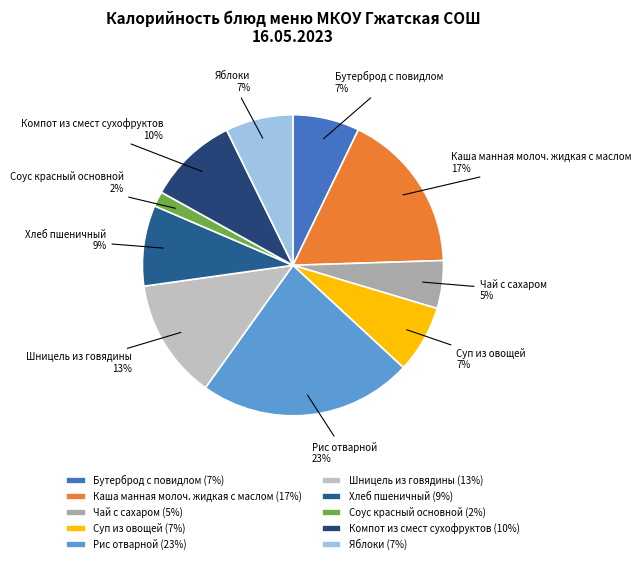

The Яблоки slice represents 1% of the pie. True or false?

False